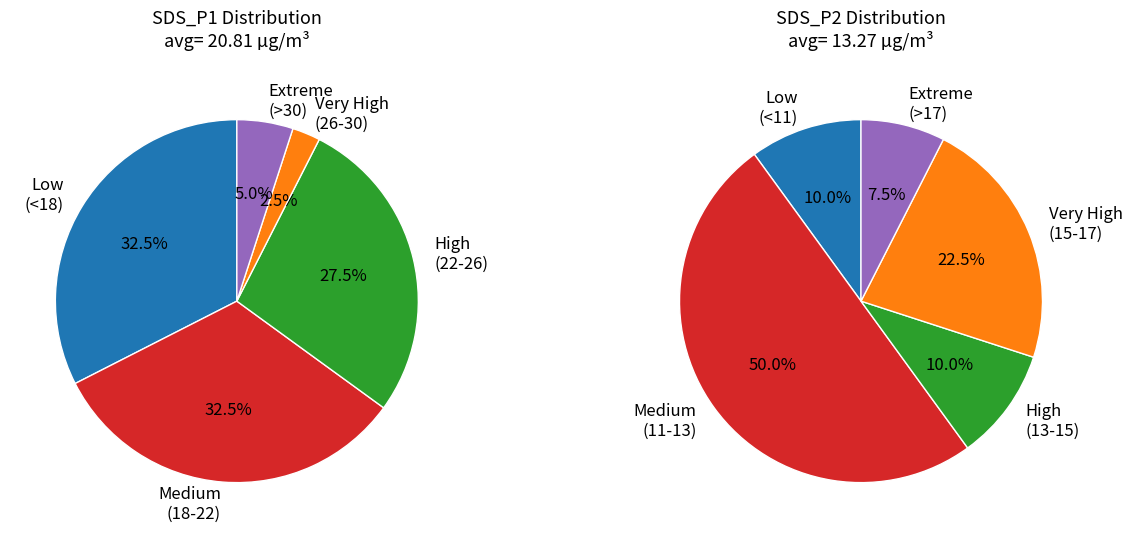

What is the spread (max minus min) of values at 30?

5.2